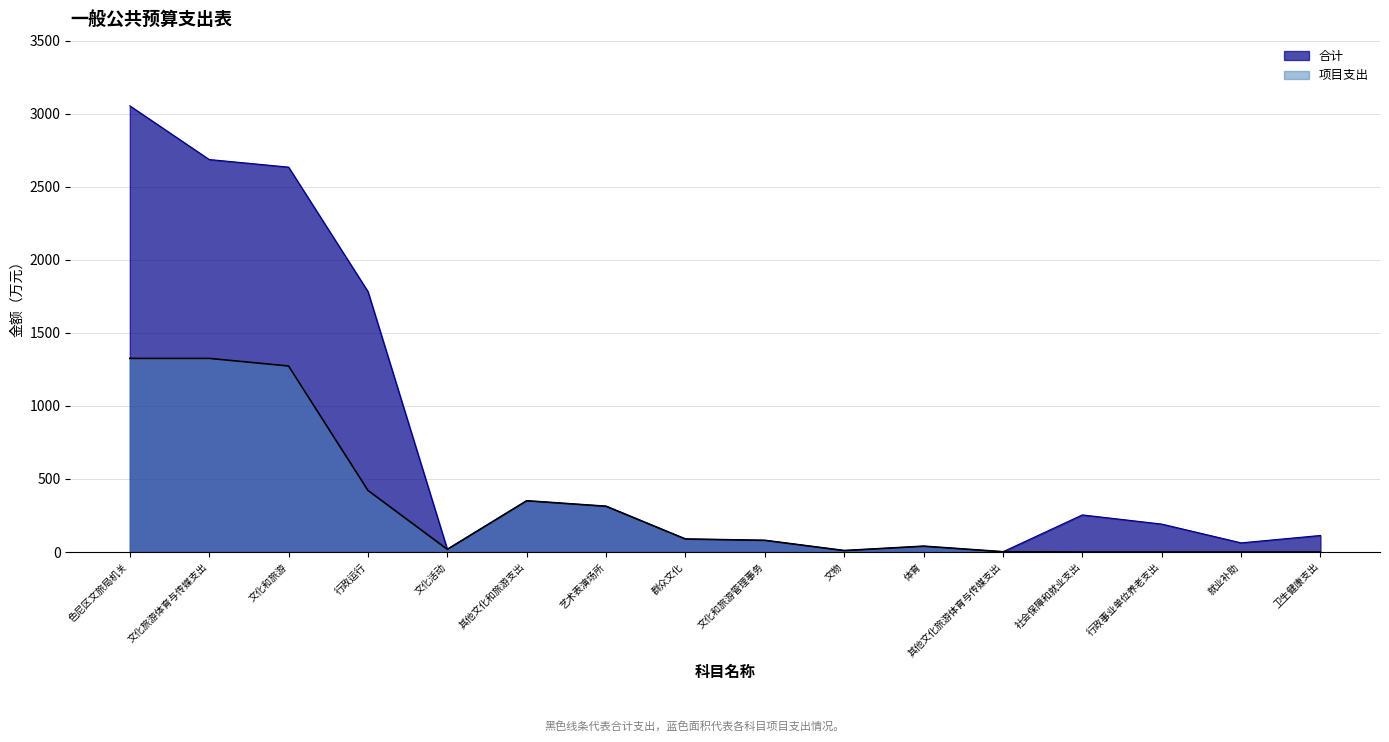

Reading right to left, what are all the values shown in this chart?

合计: 113.3	62.8	191.3	254.0	2.0	40.0	10.0	80.0	89.0	313.2	350.7	18.3	1782.5	2633.8	2685.8	3053.2
项目支出: 0.0	0.0	0.0	0.0	2.0	40.0	10.0	80.0	89.0	313.2	350.7	18.3	421.6	1272.9	1324.9	1324.9